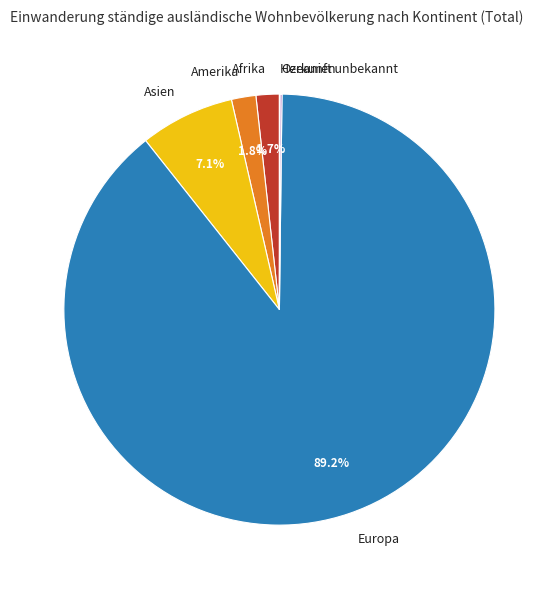

To the nearest percent, what is the average slice percentage?

17%